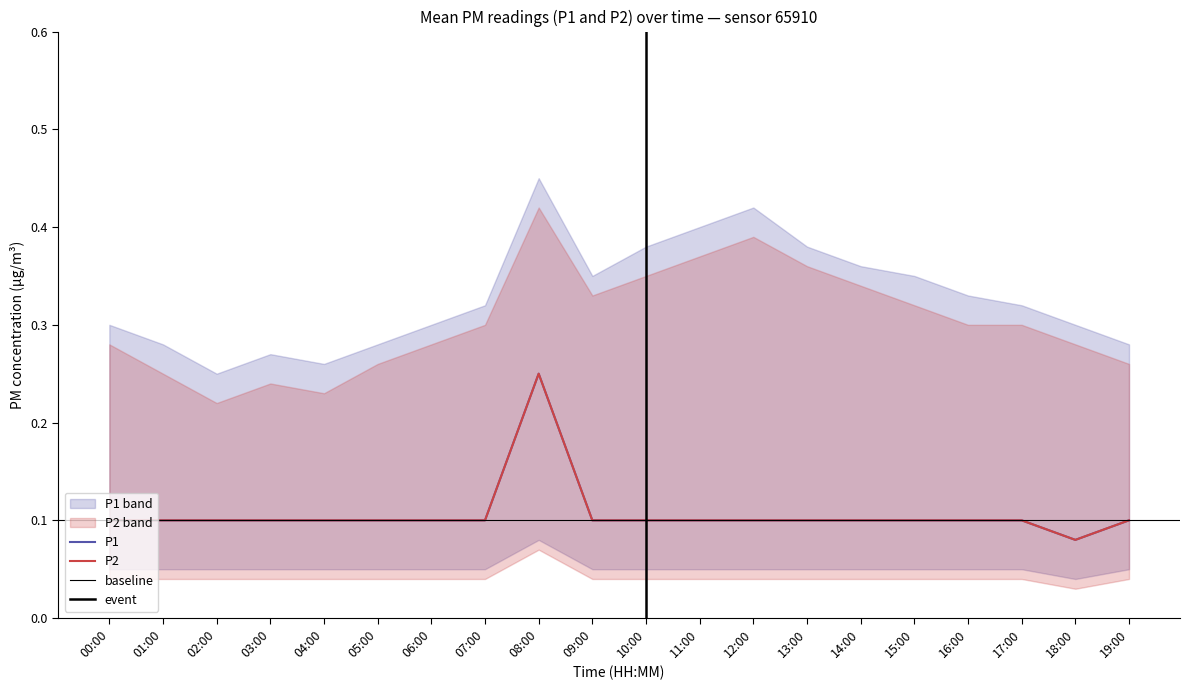

At which category does P2 reach its first local peak?

08:00